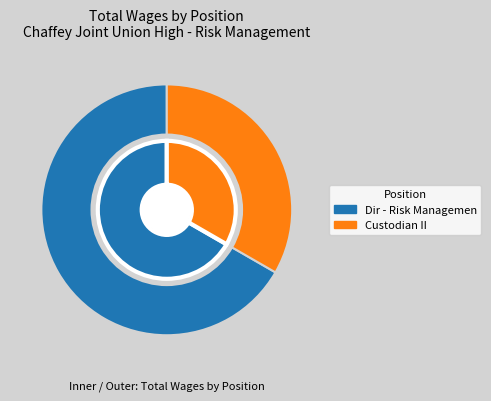

The Custodian II slice represents 22% of the pie. True or false?

False